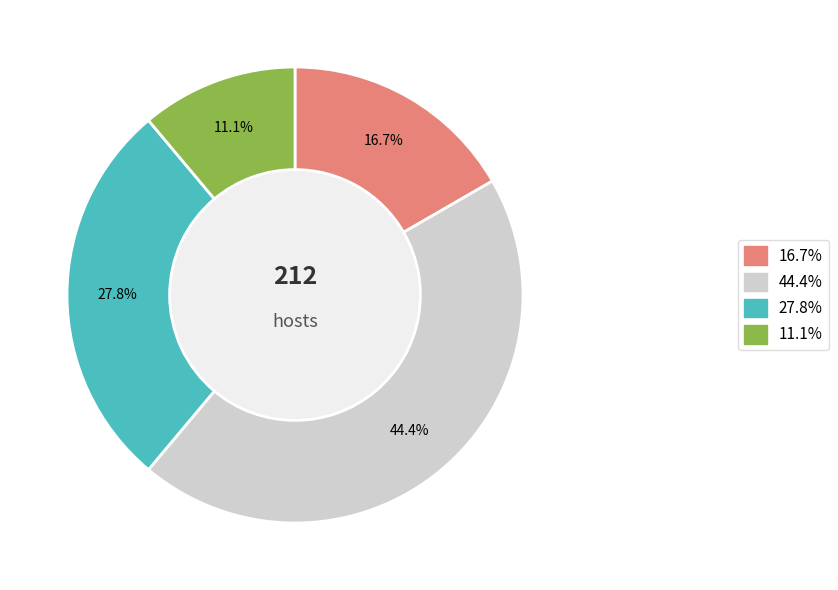

Does any single category account for the majority?

No